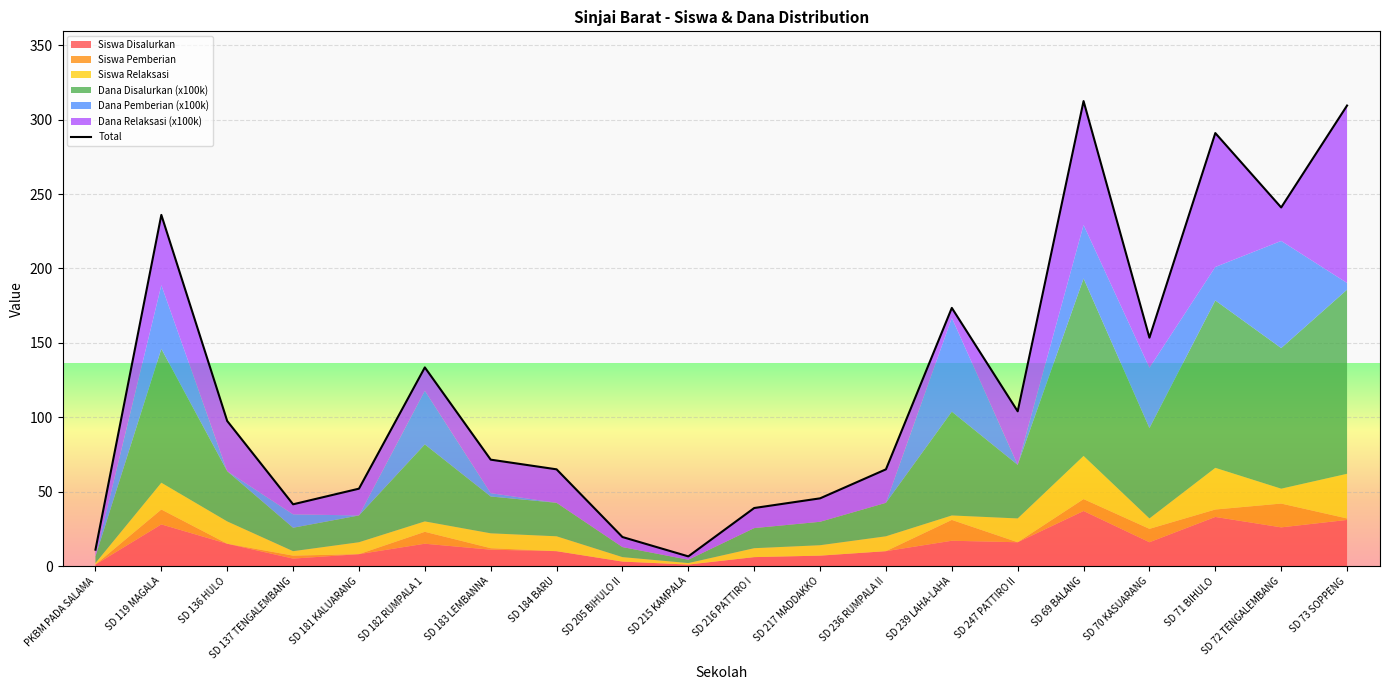

How many data points are less than 97?

10